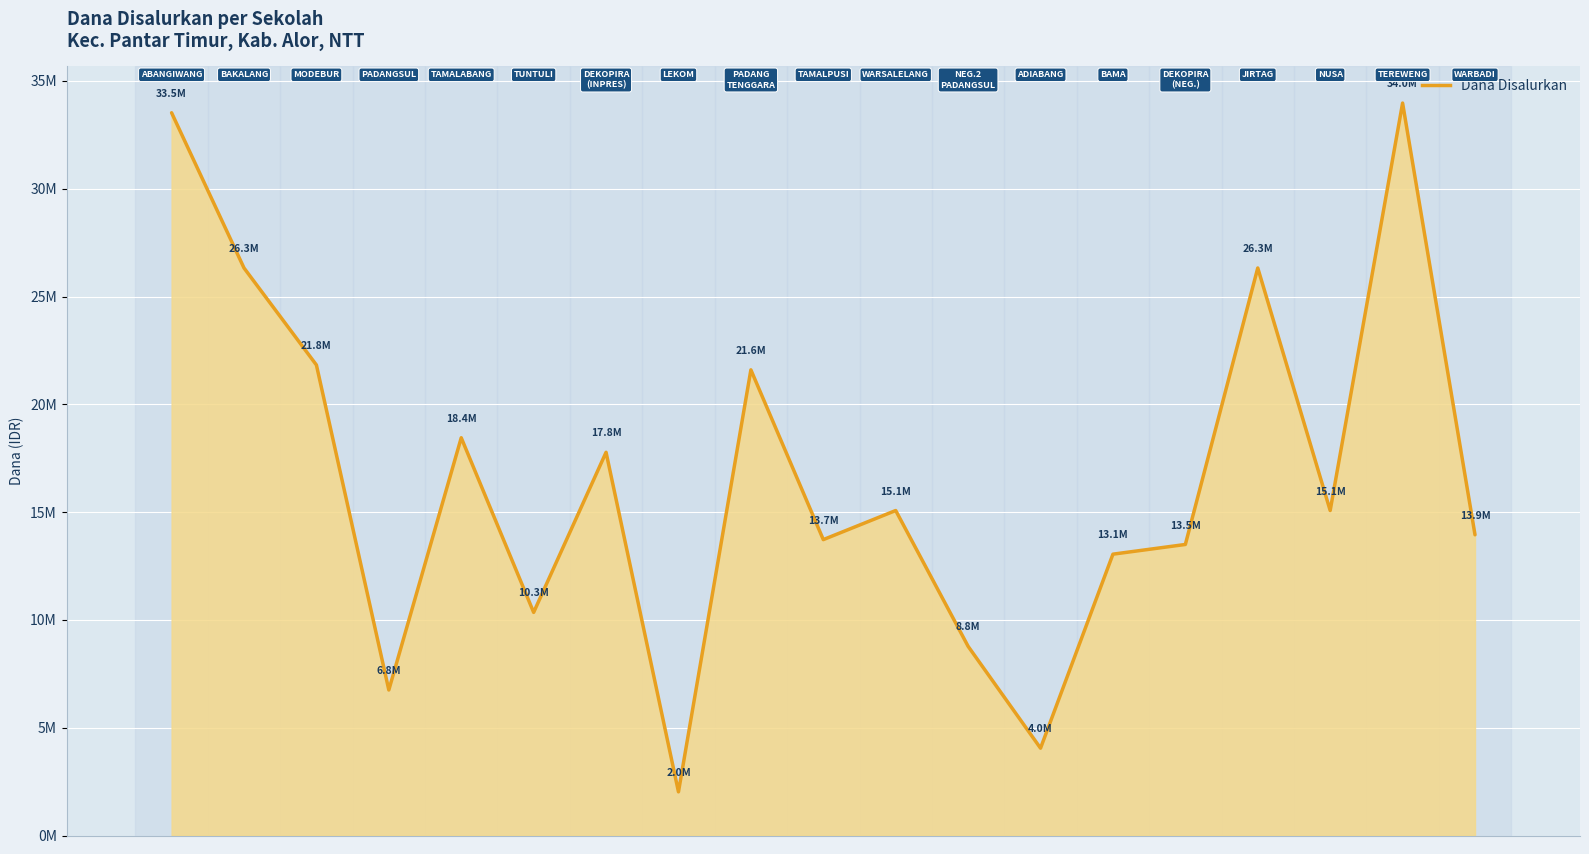

Does the chart display data point markers on the line(s)?

No